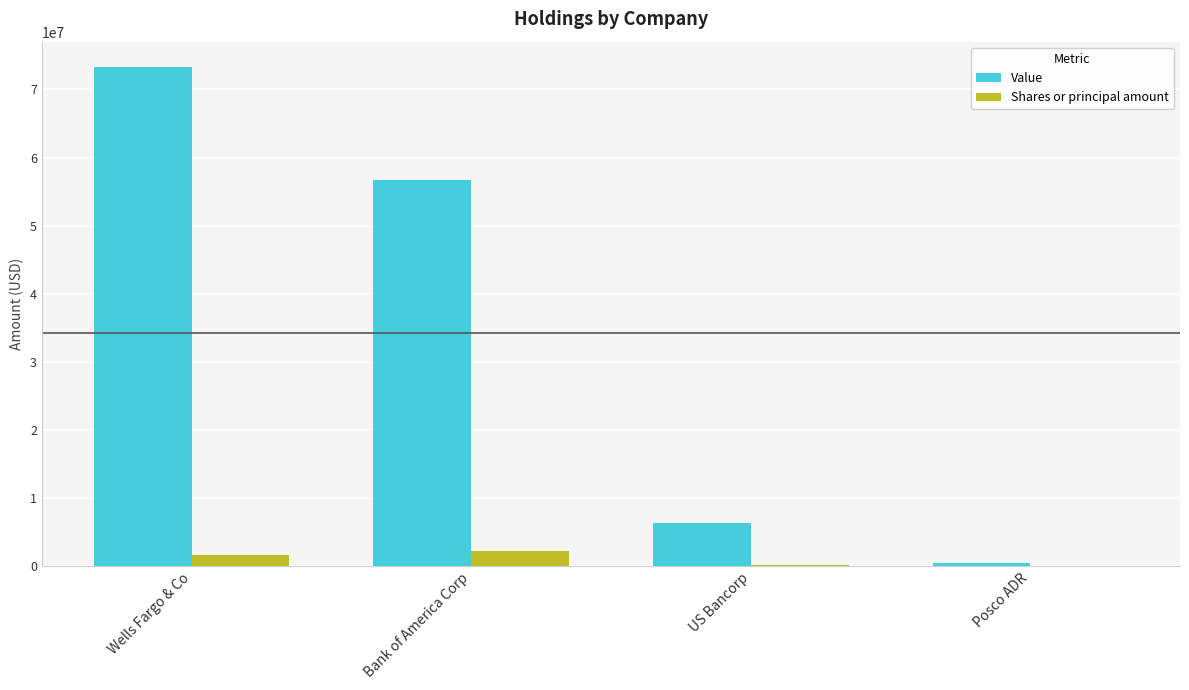

Which category has the highest value in the Shares or principal amount series?

Bank of America Corp